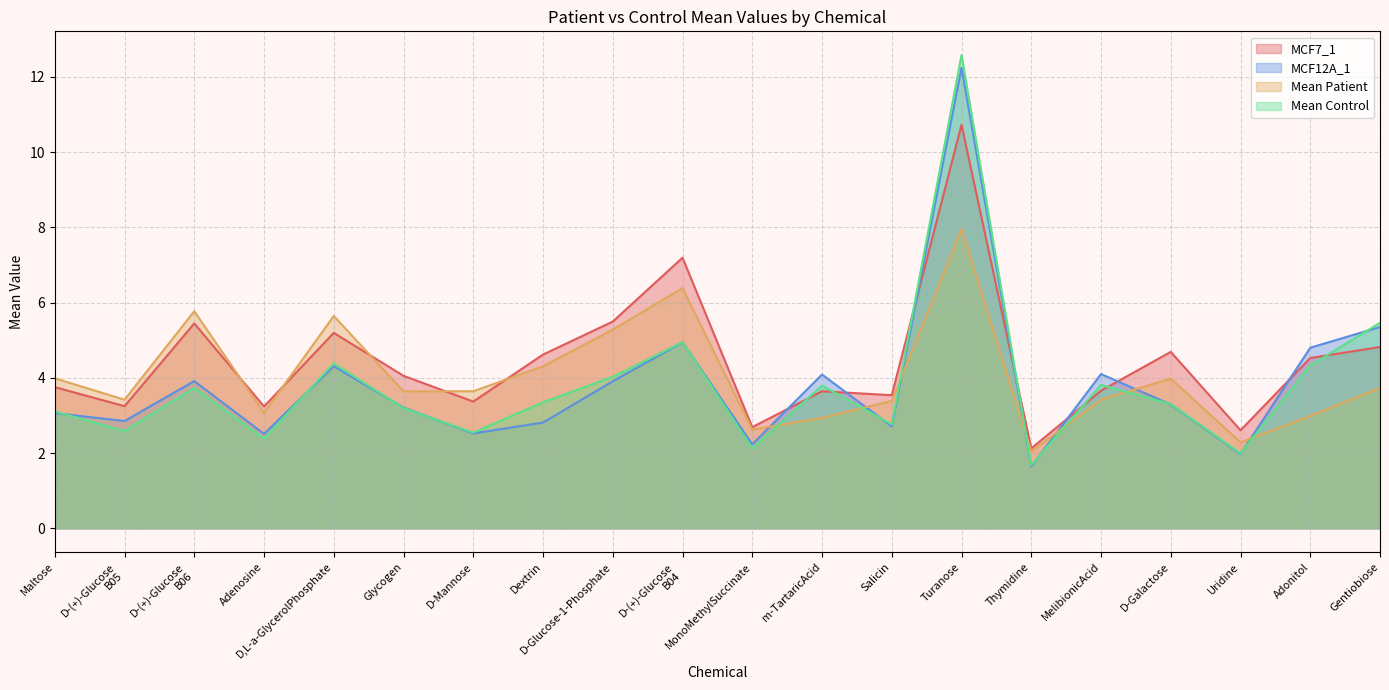

At how many categories does at least one series exceed 8?

1